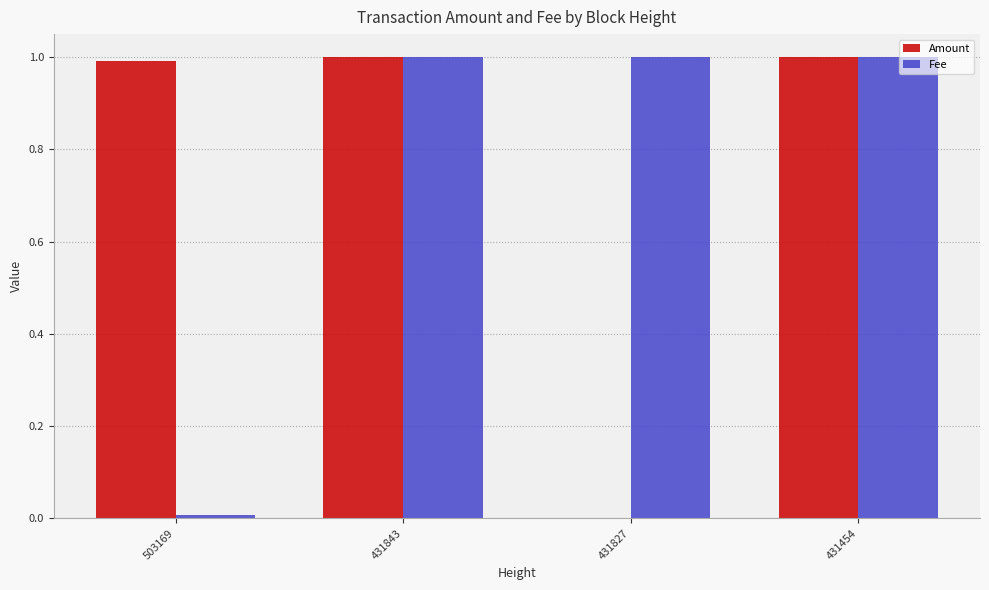

What is the maximum value for Fee?

1.0